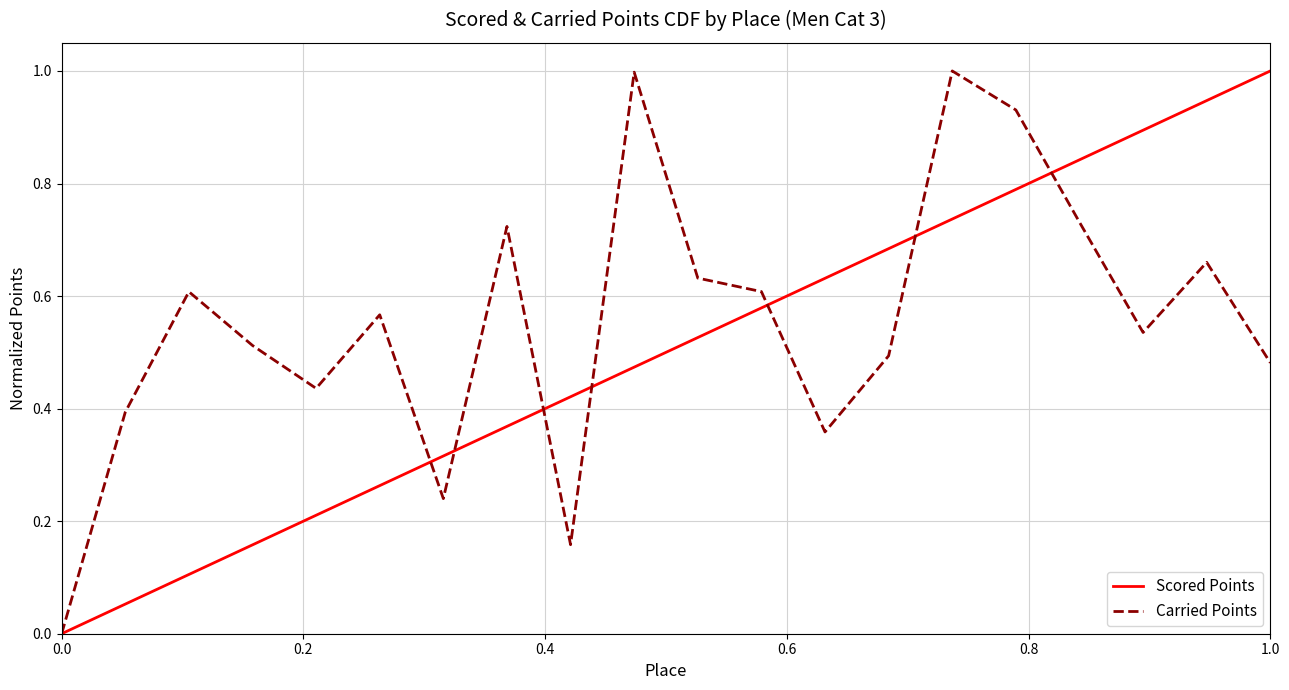

List the series in order of their overall mean, lowest first.

Scored Points, Carried Points